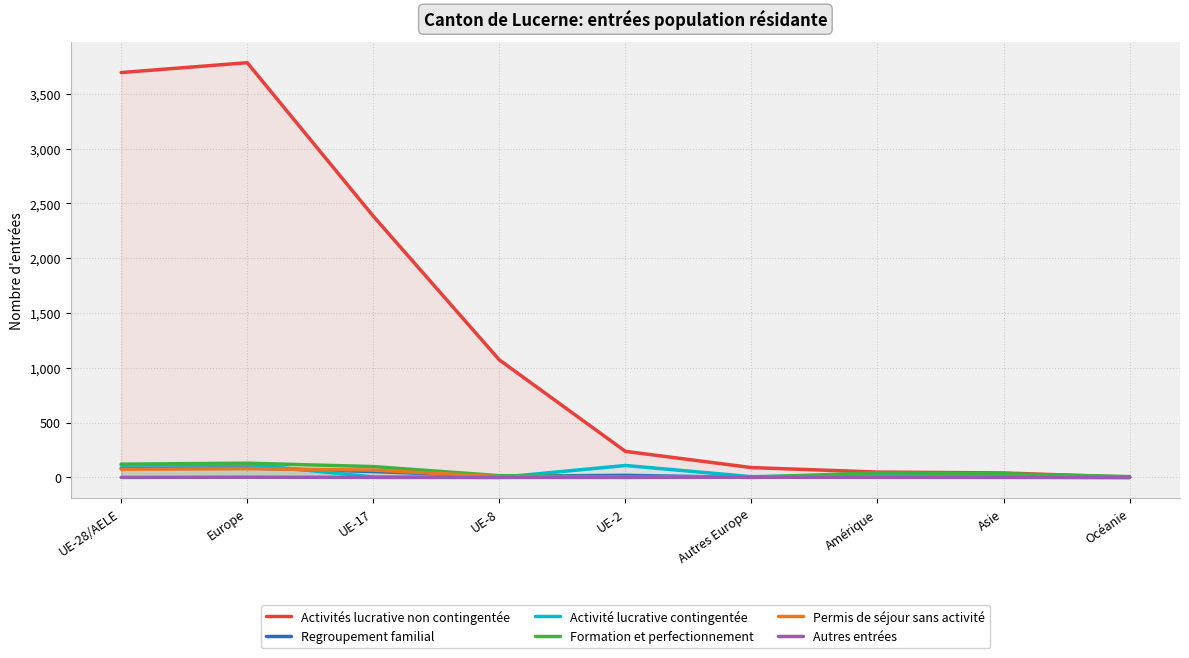

Where does the Activités lucrative non contingentée series first go above 238?

UE-28/AELE